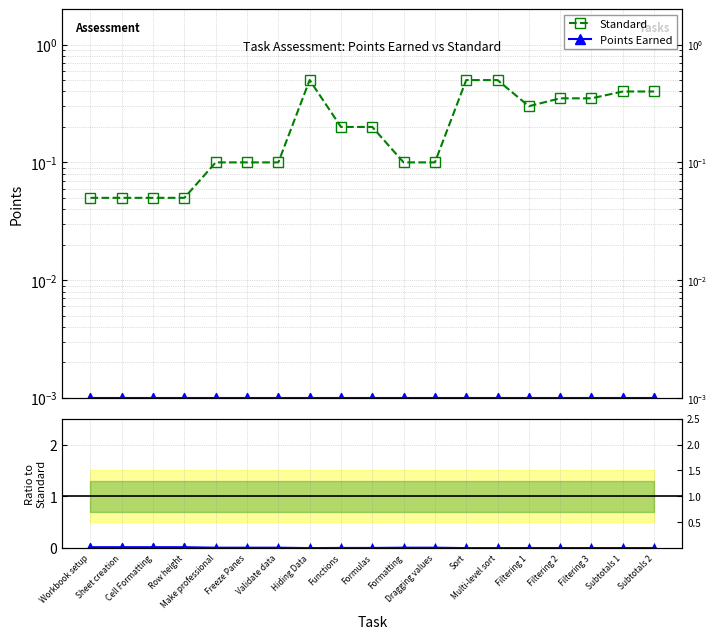

In Standard, how many points are lower than both neighbors (excluding endpoints)?

1